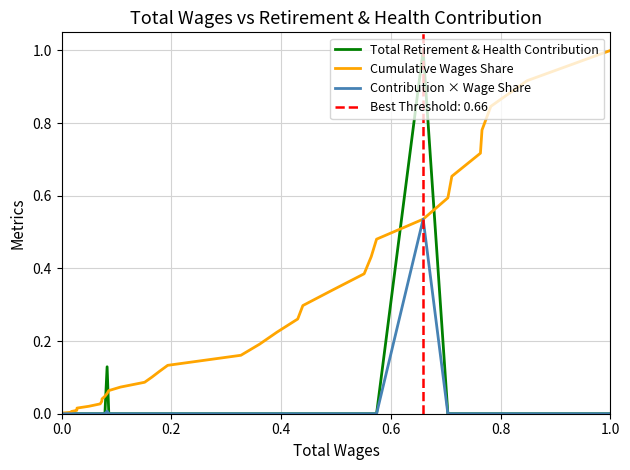

True or false: Cumulative Wages Share has a value of 0.2 at 29.

False